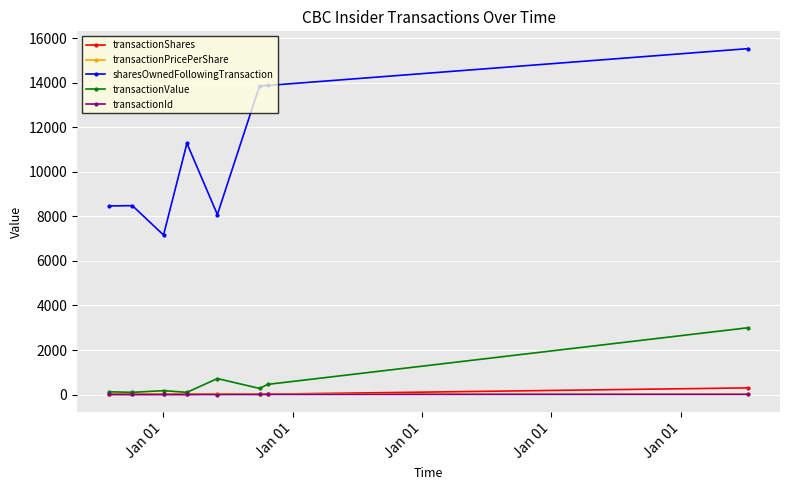

True or false: transactionPricePerShare has more than 0 interior local peaks.

True